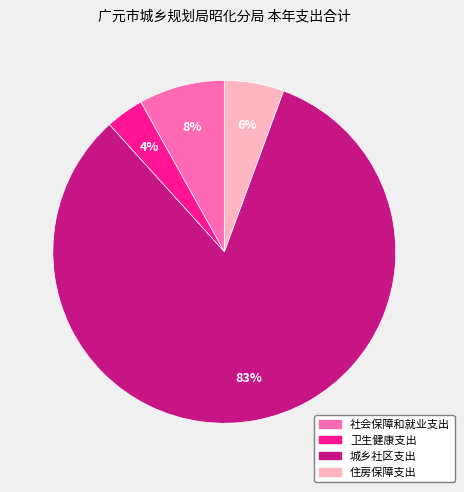

The 卫生健康支出 slice represents 4% of the pie. True or false?

True